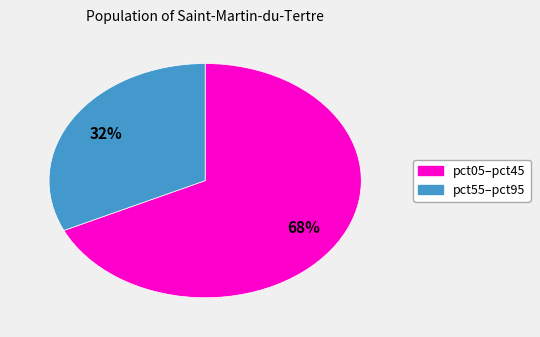

Does any single category account for the majority?

Yes